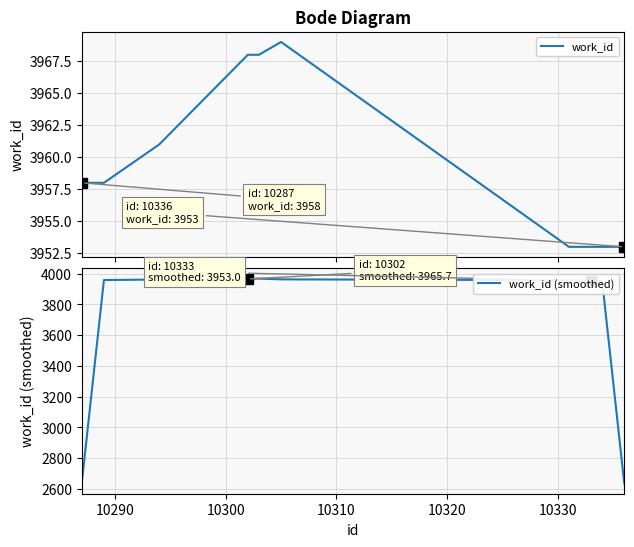

What are all the series names shown in the legend?

work_id, work_id (smoothed)